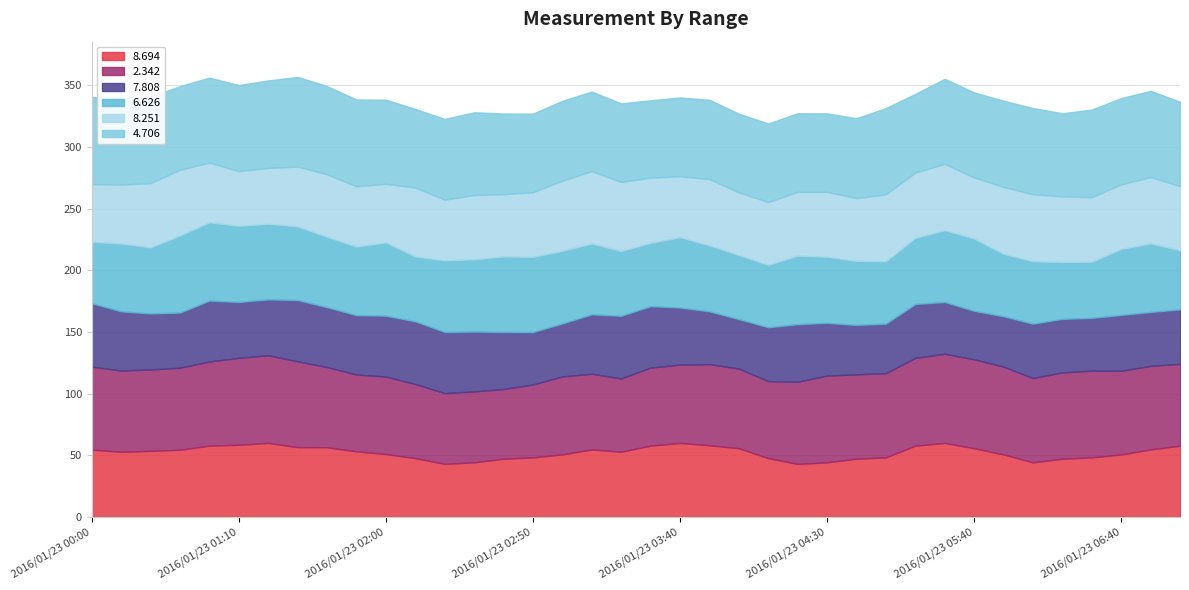

Reading left to right, what are all the values shown in this chart?

8.694: 54.6	52.8	53.6	54.5	57.8	58.5	60.0	56.6	56.5	53.2	51.0	47.7	43.0	44.3	47.2	48.3	50.7	54.7	52.9	57.8	60.0	58.1	55.7	47.7	43.0	44.3	47.2	48.3	57.8	60.0	55.7	50.7	44.3	47.2	48.3	50.7	54.7	57.8
2.342: 67.3	65.9	66.0	66.5	68.2	70.5	71.1	69.6	65.0	62.3	62.8	60.1	57.4	57.5	56.5	59.1	63.2	61.4	59.4	63.3	63.5	65.8	64.6	62.4	66.6	70.3	68.4	68.3	71.2	72.3	72.1	71.2	68.3	70.0	70.3	67.8	67.8	66.3
7.808: 51.4	48.0	45.4	44.7	49.4	45.3	45.3	49.7	48.6	48.1	49.4	50.8	49.6	48.5	46.3	42.5	43.0	48.2	50.8	49.8	46.3	42.8	40.1	43.7	46.7	42.8	40.1	40.1	43.7	42.0	39.3	40.8	44.1	43.4	42.8	45.3	43.7	44.2
6.626: 49.8	55.0	53.5	62.5	63.5	61.7	61.3	59.6	57.0	55.6	59.4	52.5	58.0	58.6	61.2	61.0	58.8	57.4	52.5	51.3	57.0	53.5	51.9	50.6	55.6	53.5	51.9	50.6	53.5	58.2	58.6	50.6	50.6	46.1	45.5	53.5	55.6	47.9
8.251: 46.7	47.8	52.2	53.3	48.5	44.4	45.3	48.6	50.7	48.9	47.5	56.0	49.3	52.1	50.5	52.4	57.0	58.7	56.0	52.9	49.5	53.7	50.9	50.9	51.7	52.7	50.9	54.3	53.1	53.8	49.5	54.3	54.3	53.2	52.4	52.4	53.8	52.0
4.706: 70.7	69.6	69.9	67.8	68.8	69.8	70.9	72.7	71.5	70.4	68.2	63.7	65.4	67.1	65.4	63.7	64.7	64.5	63.7	62.7	63.8	64.3	63.8	63.7	63.7	63.6	64.8	69.9	63.7	68.9	69.0	69.9	69.9	67.4	71.0	69.9	69.9	68.4